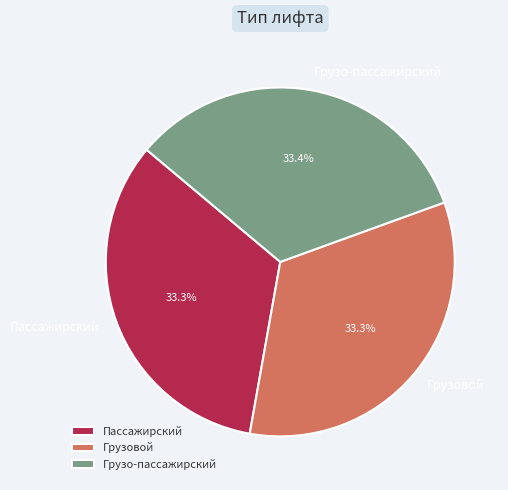

Do Пассажирский and Грузовой together represent more than half of the pie?

Yes